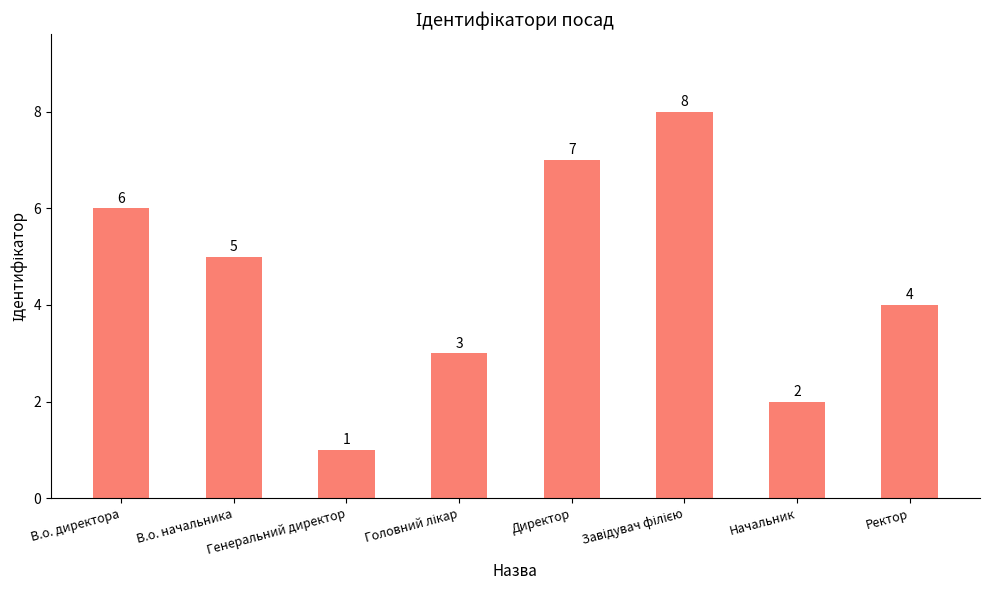

What is the value of the 7th bar from the left?

2